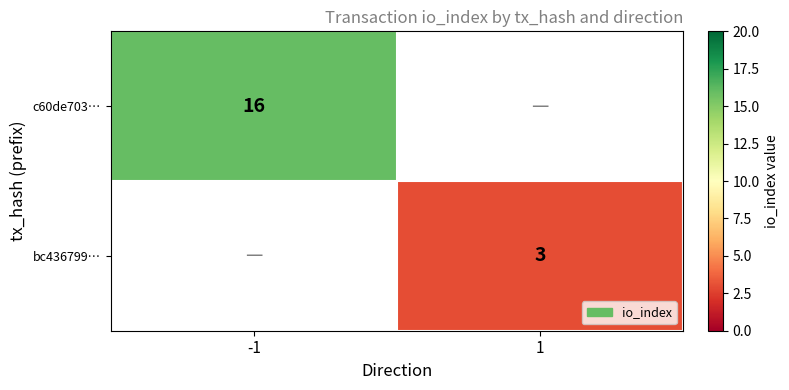

What is the total value across all series at -1?

16